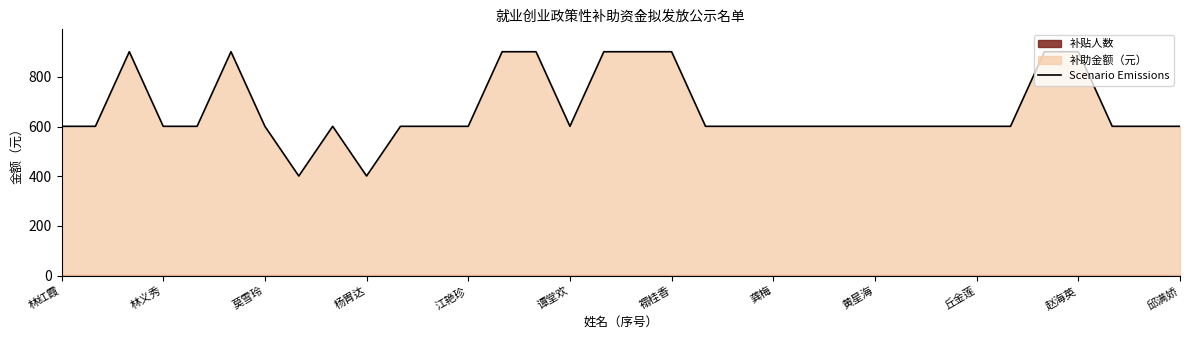

What is the average value?

669